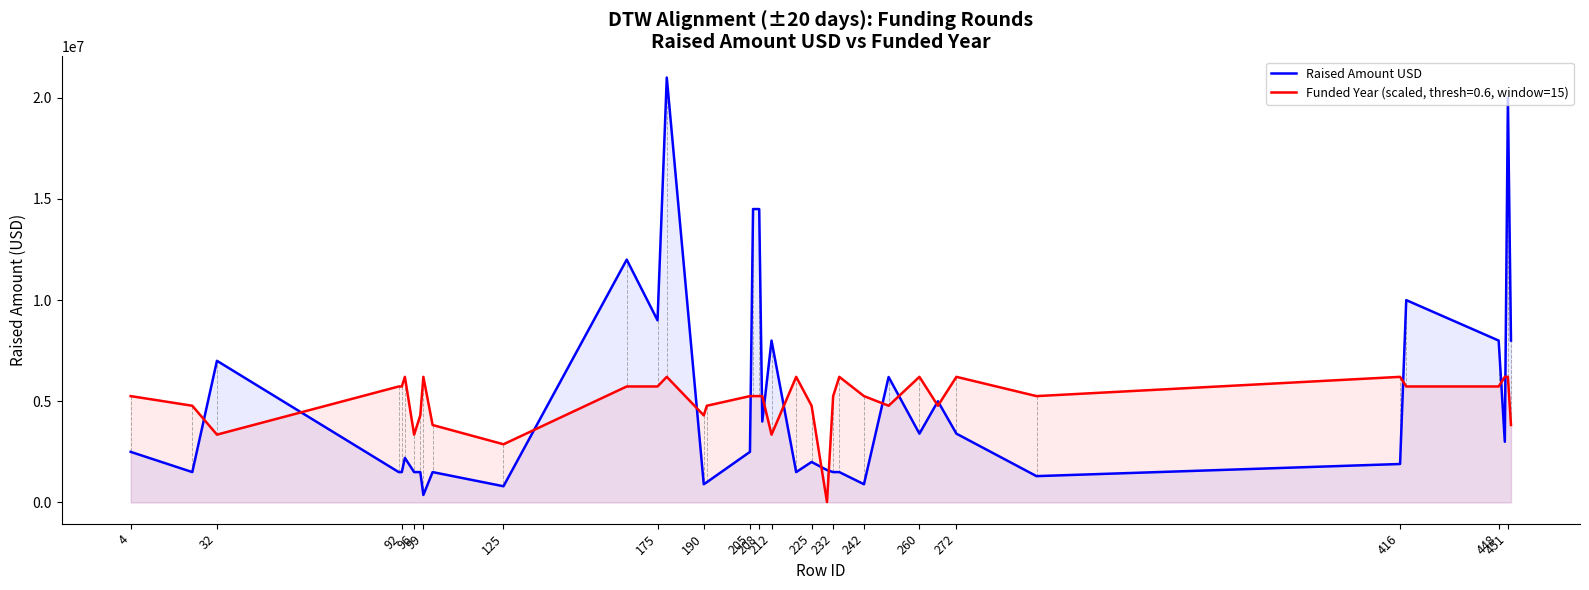

What is the maximum value for Funded Year (scaled, thresh=0.6, window=15)?

6207500.0